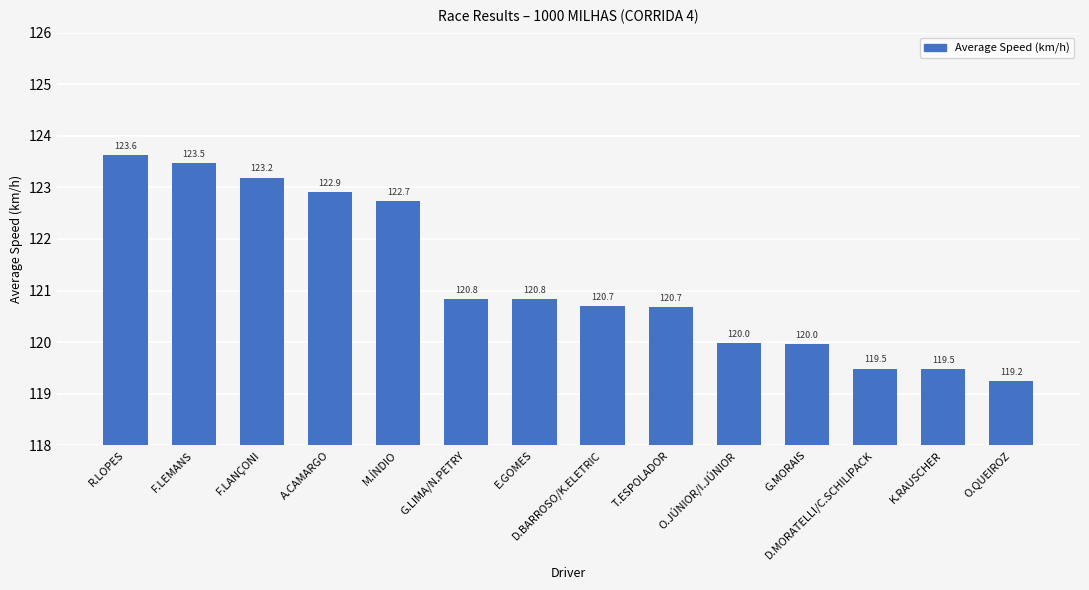

What is the smallest value displayed?

119.2